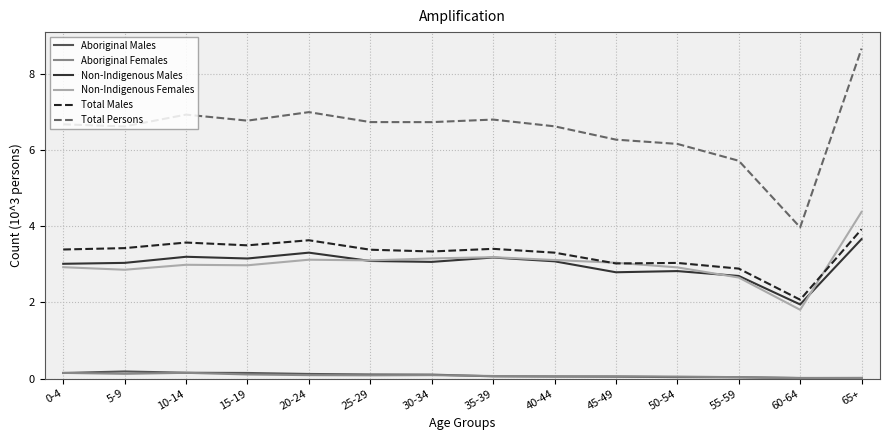

At which category is the sum across all series the highest?

65+